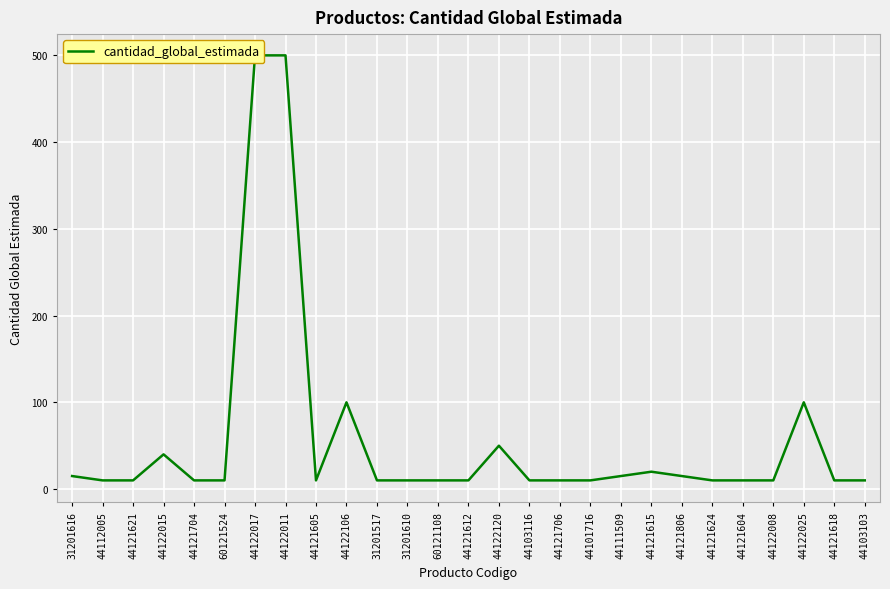

What is the sum of all values?

1525